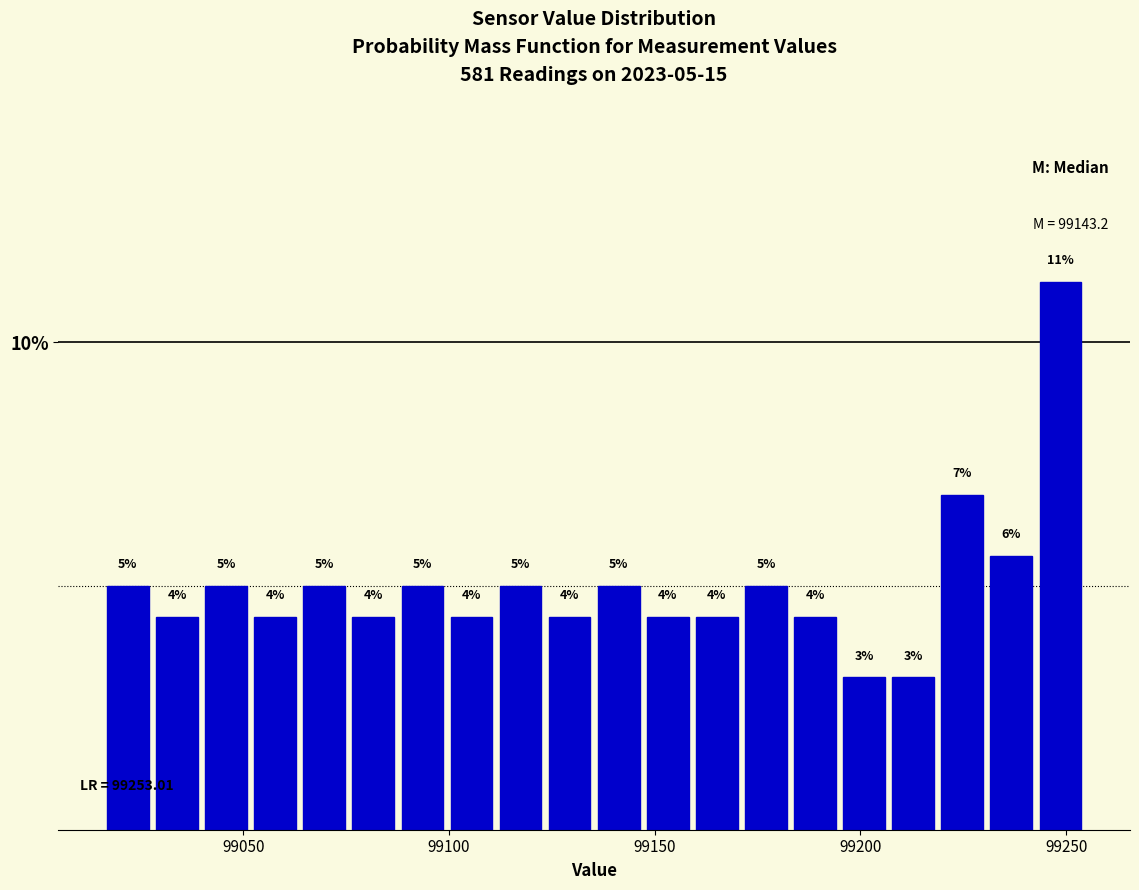

Read against the x-axis, roughly where is the centre of the tallest bar?

99250